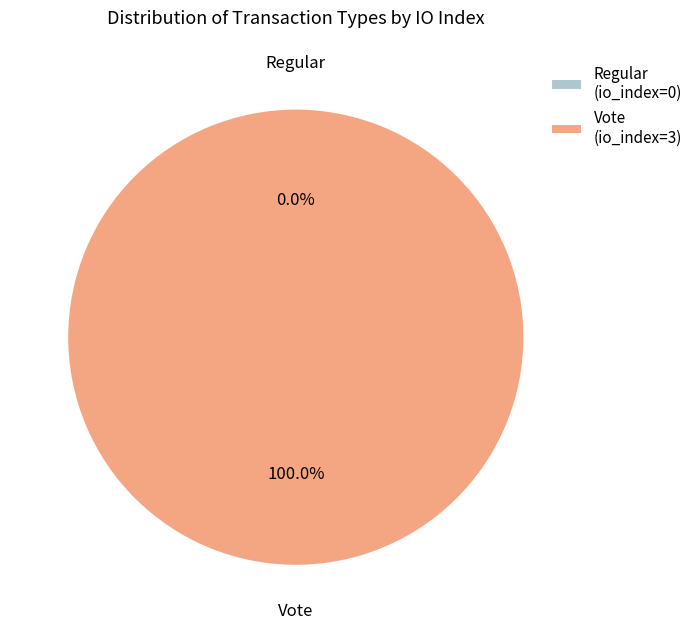

To the nearest percent, what portion does Vote represent?

100%